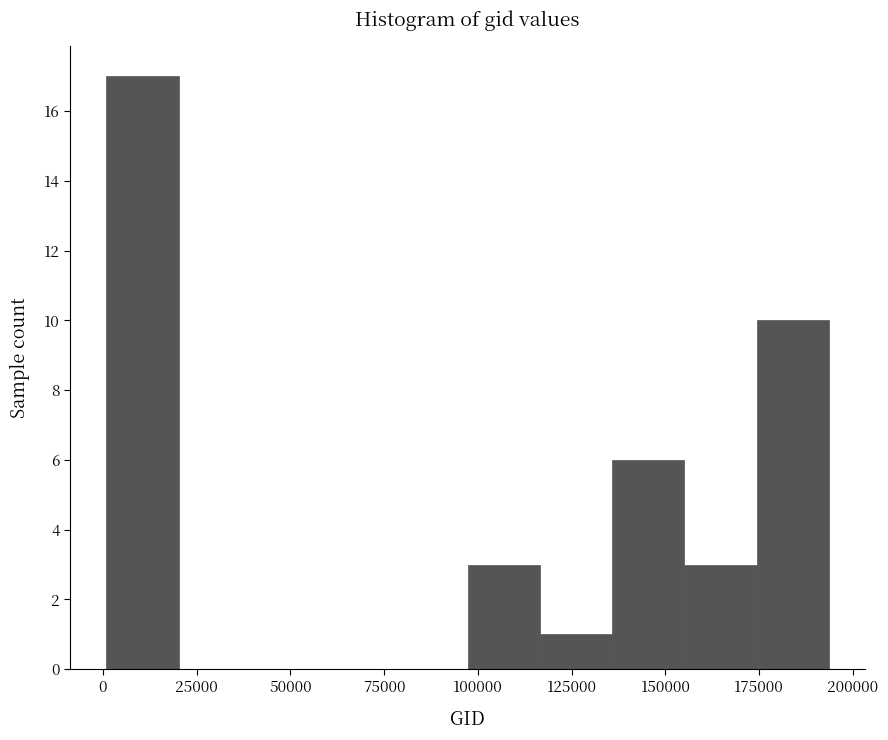

Around what value on the x-axis is the tallest bar? Give the approximate position of its centre, as read against the axis.

10000